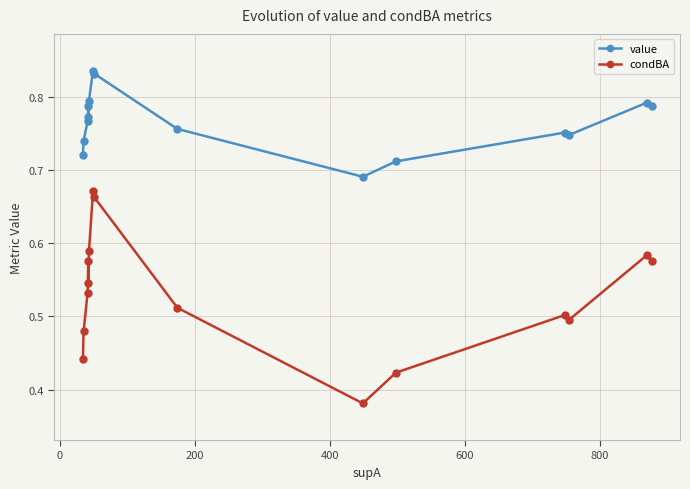

True or false: condBA and value cross at least once.

False